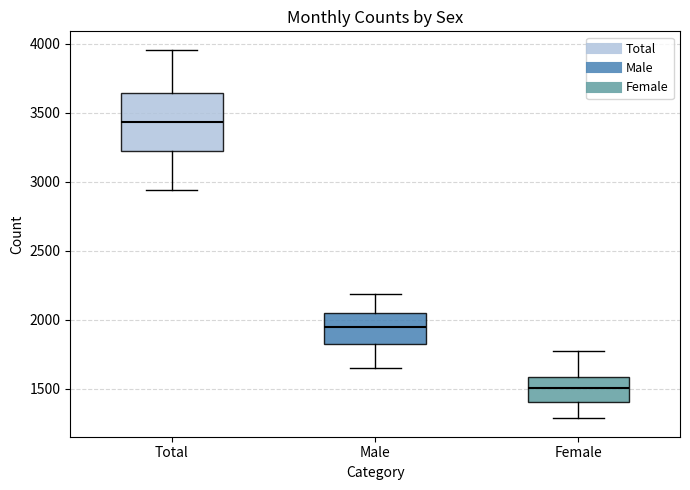

Which box has the highest median line?

Total